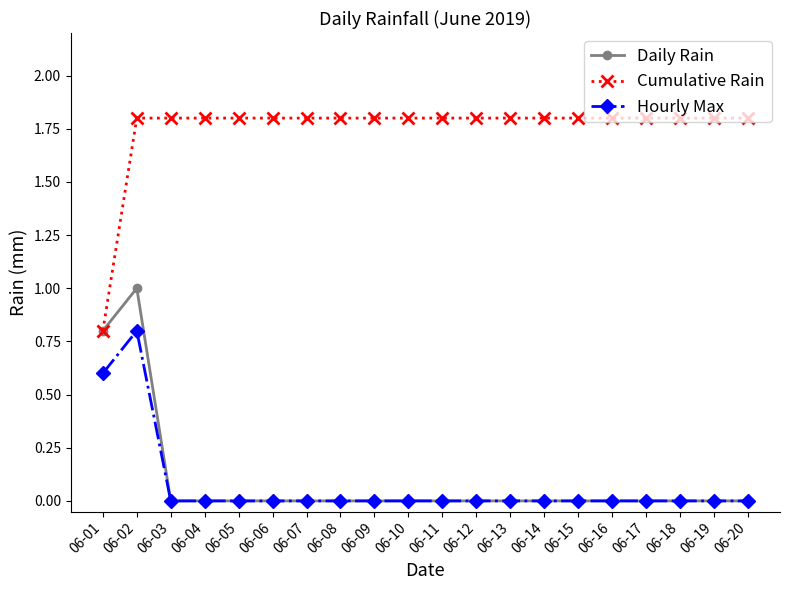

Reading left to right, transcribe all the data shown in this chart.

Daily Rain: 0.8	1.0	0.0	0.0	0.0	0.0	0.0	0.0	0.0	0.0	0.0	0.0	0.0	0.0	0.0	0.0	0.0	0.0	0.0	0.0
Cumulative Rain: 0.8	1.8	1.8	1.8	1.8	1.8	1.8	1.8	1.8	1.8	1.8	1.8	1.8	1.8	1.8	1.8	1.8	1.8	1.8	1.8
Hourly Max: 0.6	0.8	0.0	0.0	0.0	0.0	0.0	0.0	0.0	0.0	0.0	0.0	0.0	0.0	0.0	0.0	0.0	0.0	0.0	0.0